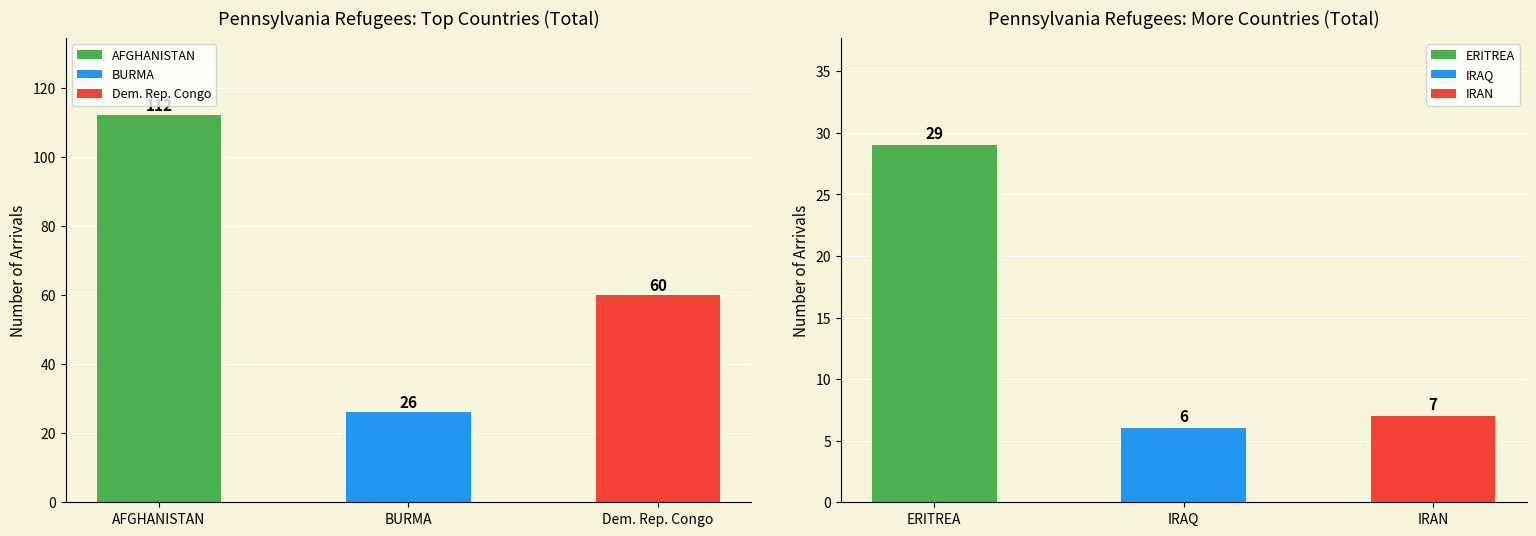

How many values are below 60?

1